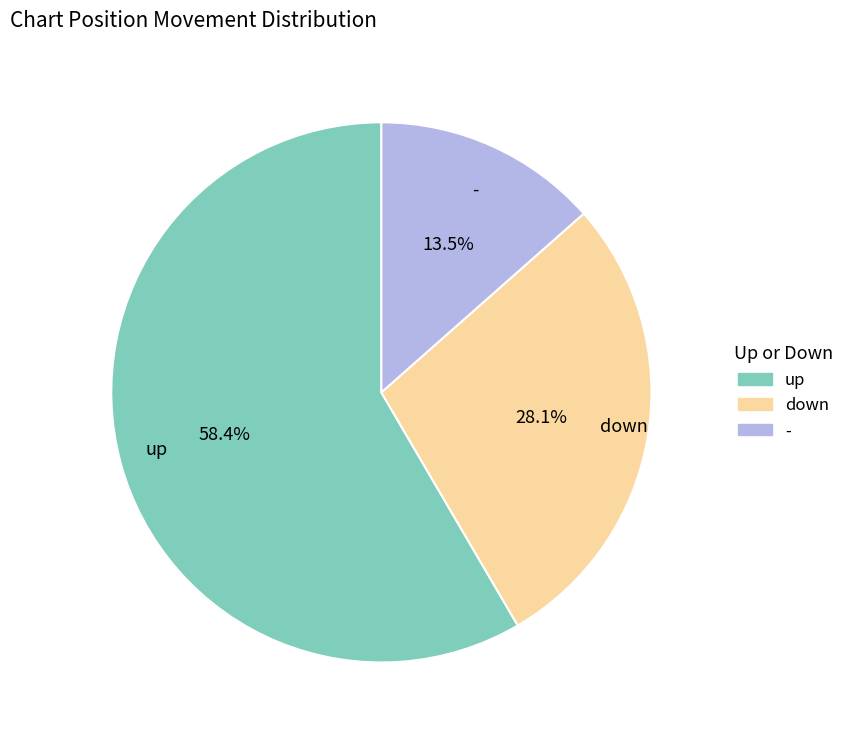

What percentage is the down slice, to the nearest percent?

28%